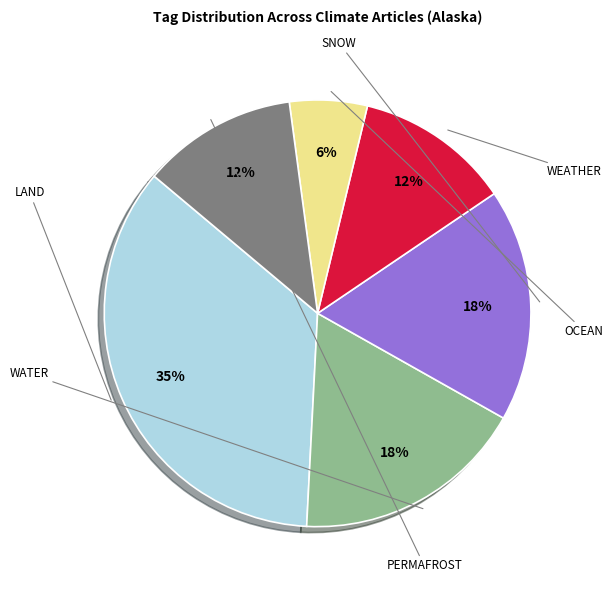

To the nearest percent, what is the average slice percentage?

17%